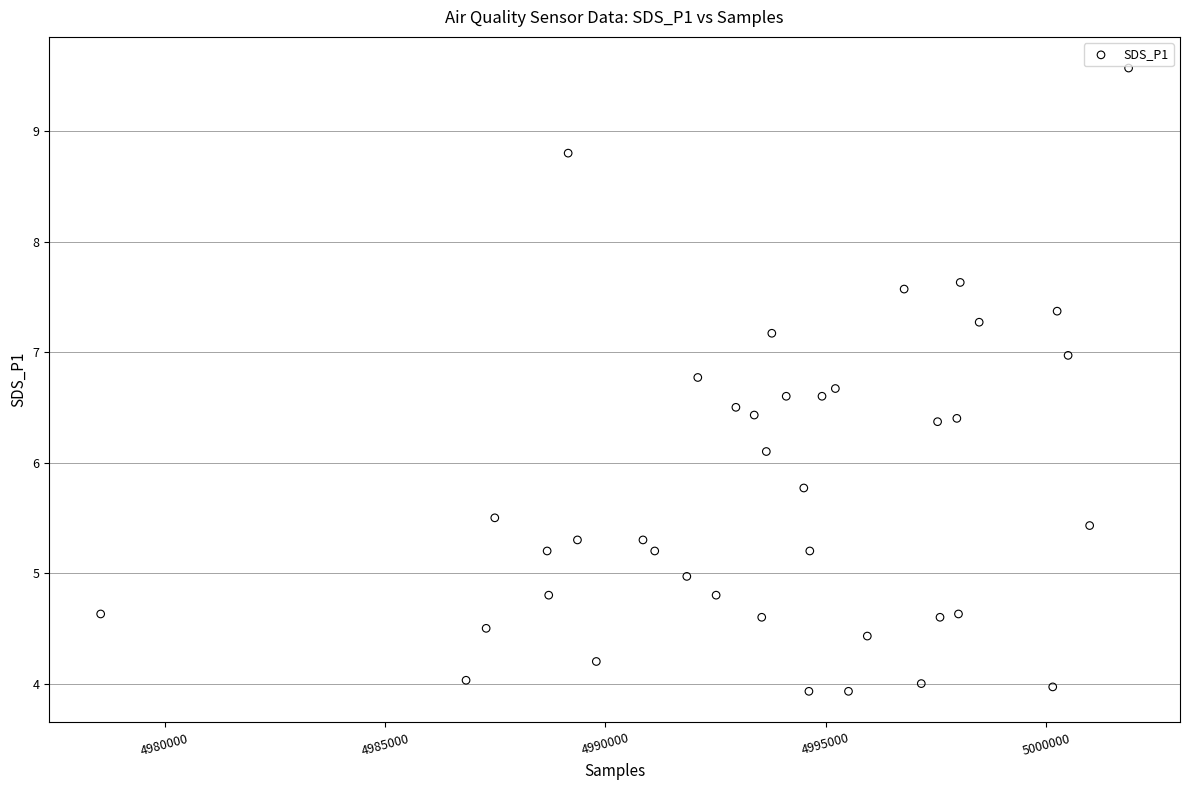

What is the range of Y values (max minus min)?

5.6